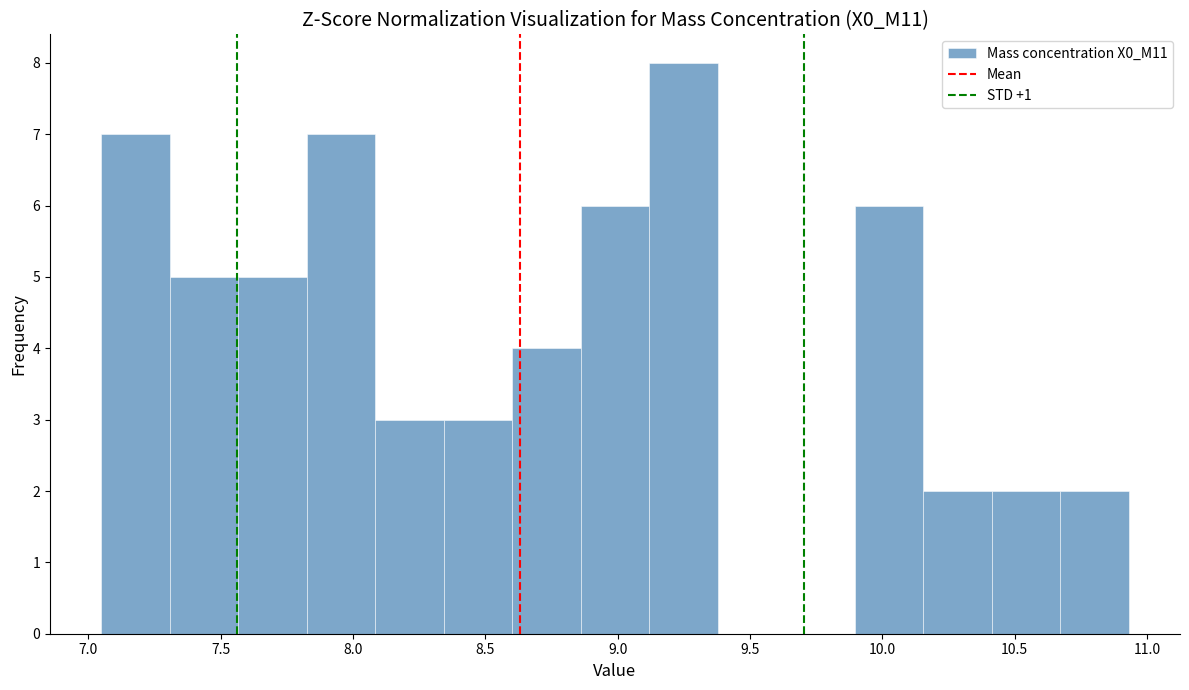

Over which range of the x-axis is the bar tallest?

9.10 to 9.40